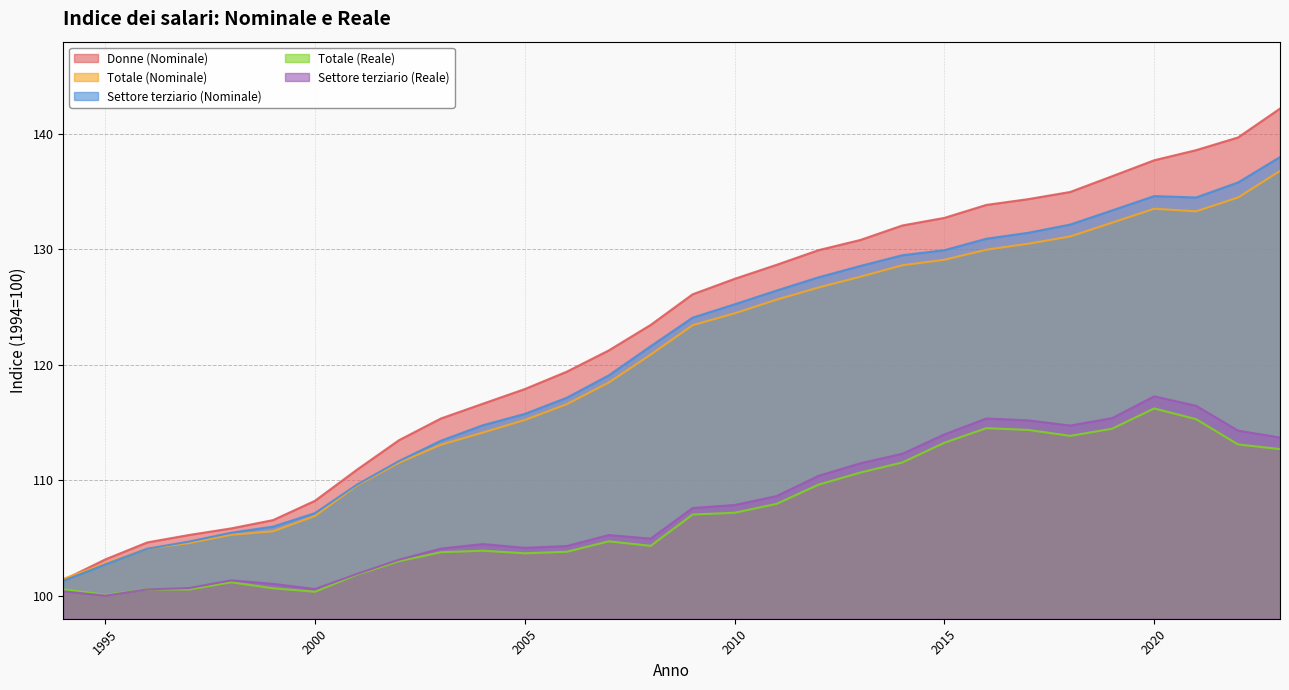

Which series has the largest range (max minus min)?

Donne (Nominale)